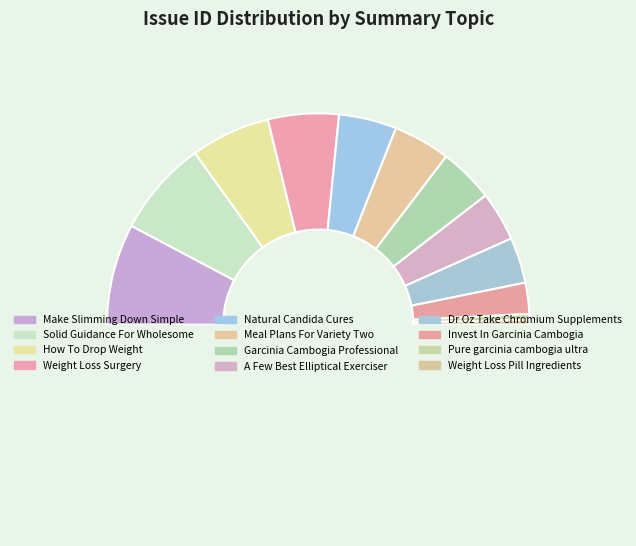

How many segments does this pie chart have?

13